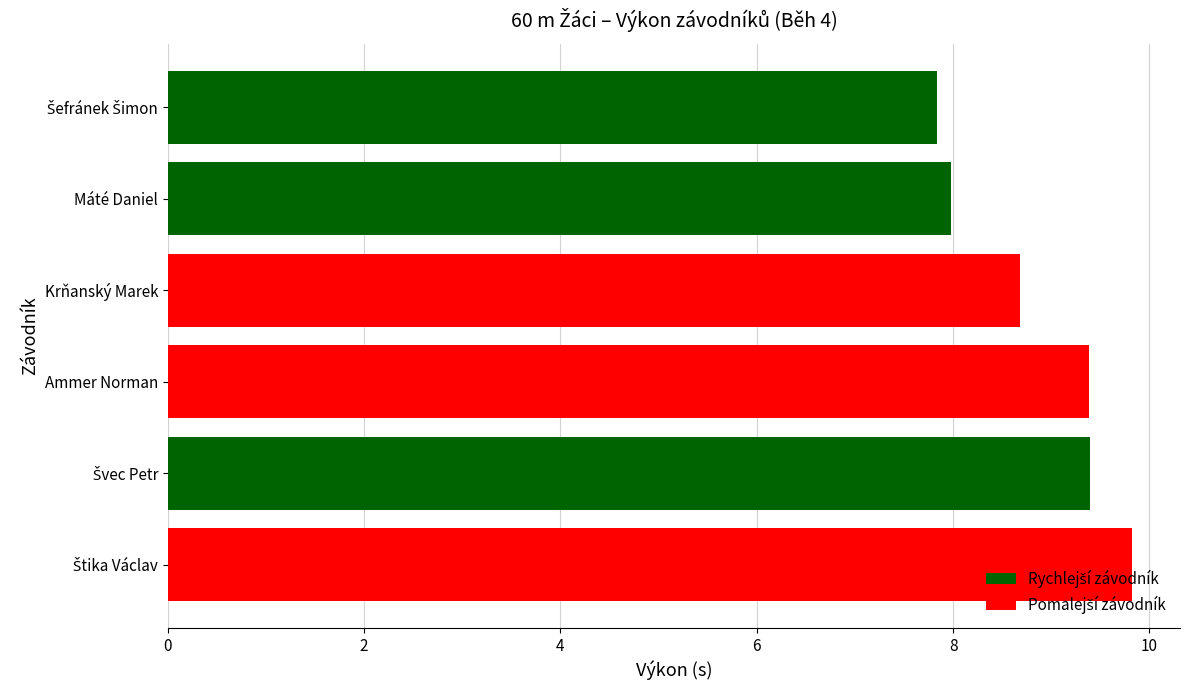

The chart shows a value of 8.0 at Máté Daniel. True or false?

True